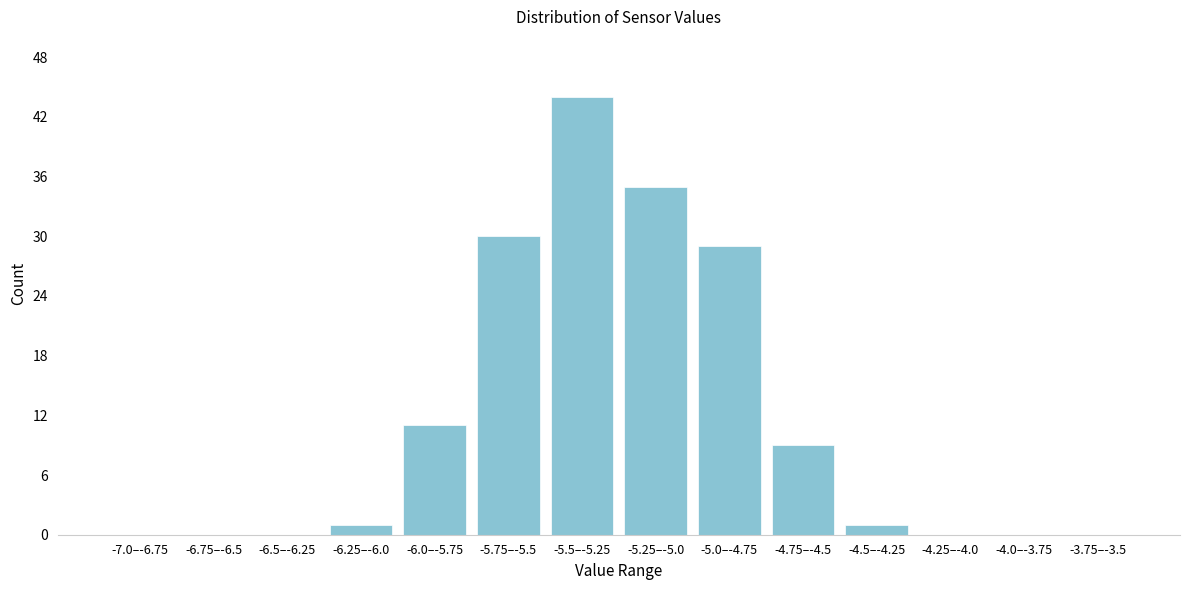

Reading left to right, extract all data points from this chart.

-7.0–-6.75=0	-6.75–-6.5=0	-6.5–-6.25=0	-6.25–-6.0=1	-6.0–-5.75=11	-5.75–-5.5=30	-5.5–-5.25=44	-5.25–-5.0=35	-5.0–-4.75=29	-4.75–-4.5=9	-4.5–-4.25=1	-4.25–-4.0=0	-4.0–-3.75=0	-3.75–-3.5=0